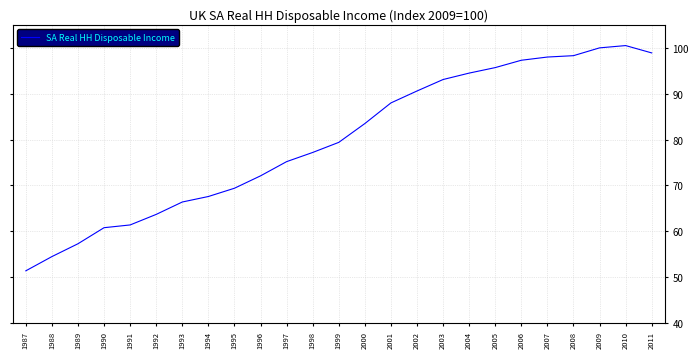

Approximately how many times larger is the value at 1999 compared to 1987?

1.5